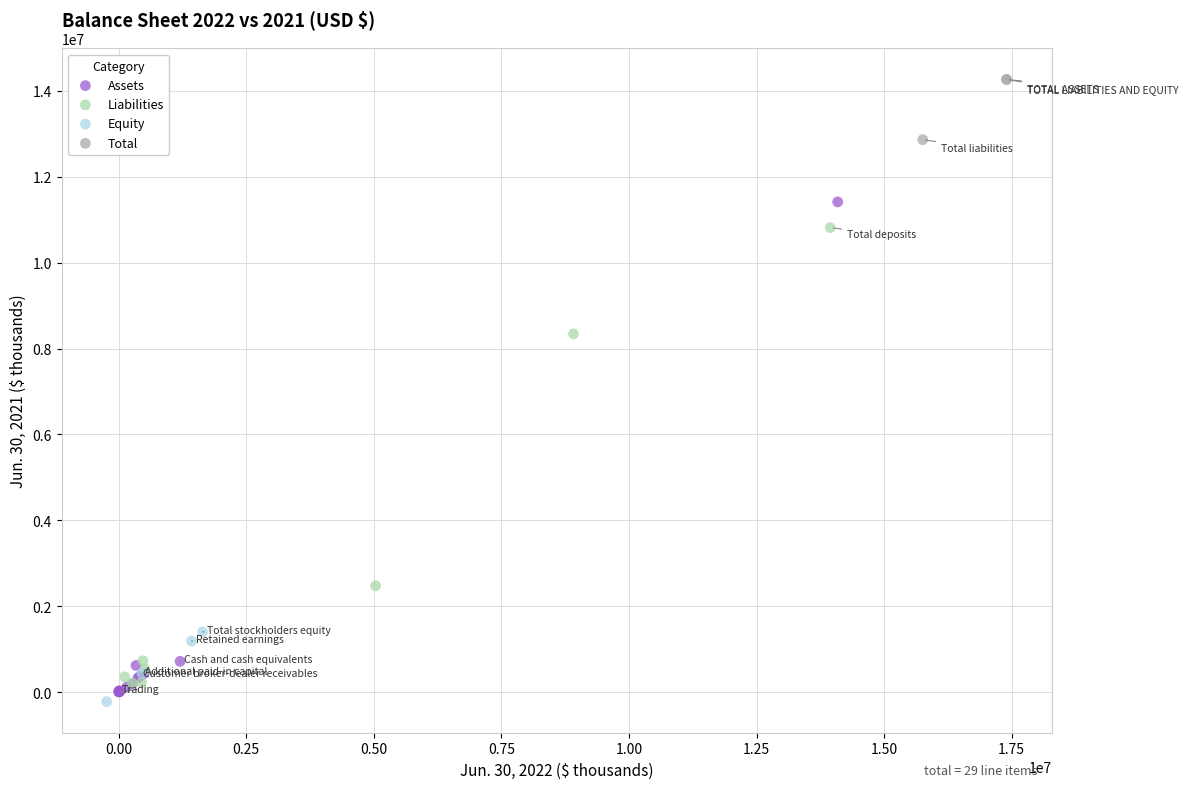

Which series reaches the maximum Y coordinate?

Total